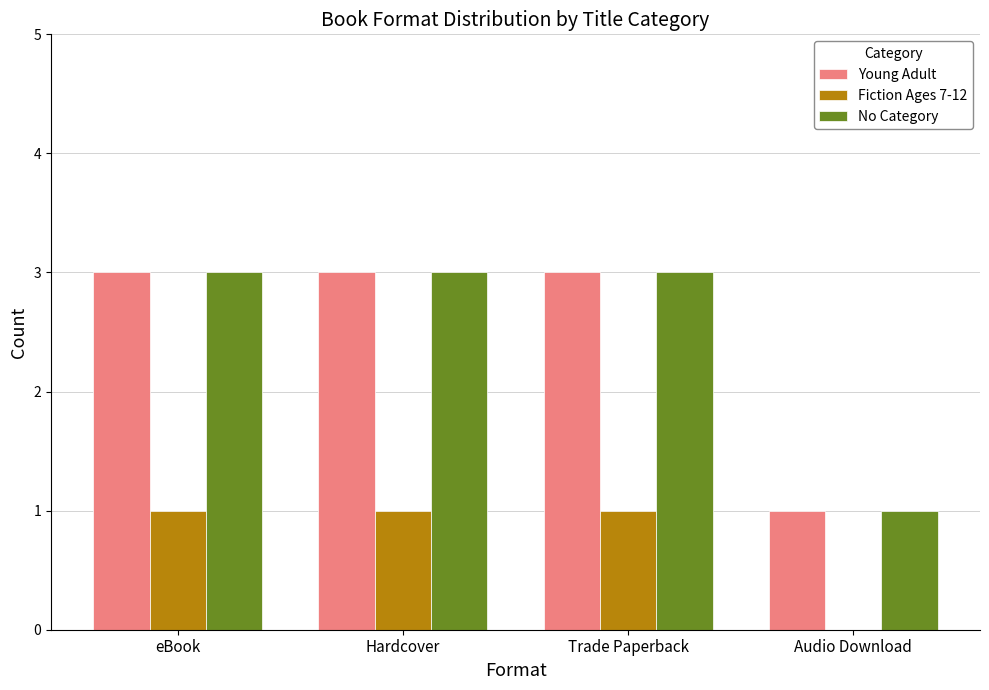

What value does the Young Adult series have at Hardcover?

3